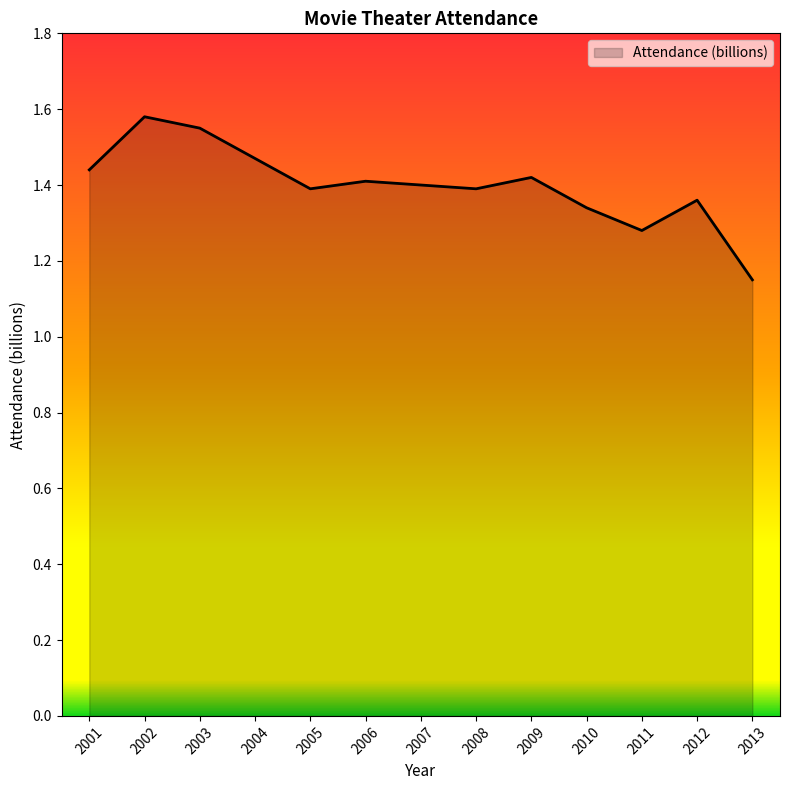

True or false: the data shows 0.7 at 2003.

False